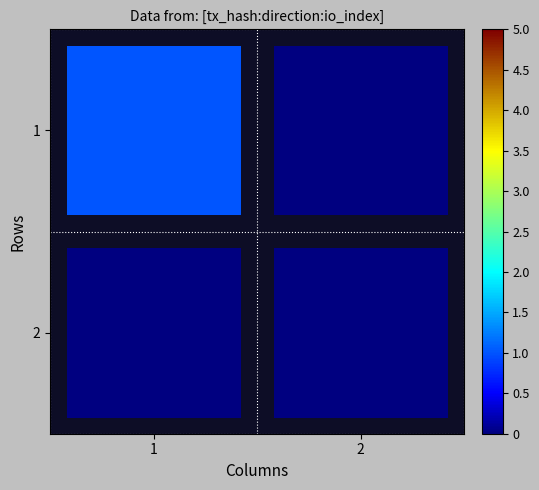

Is it true that 1 equals 0 at 2?

True